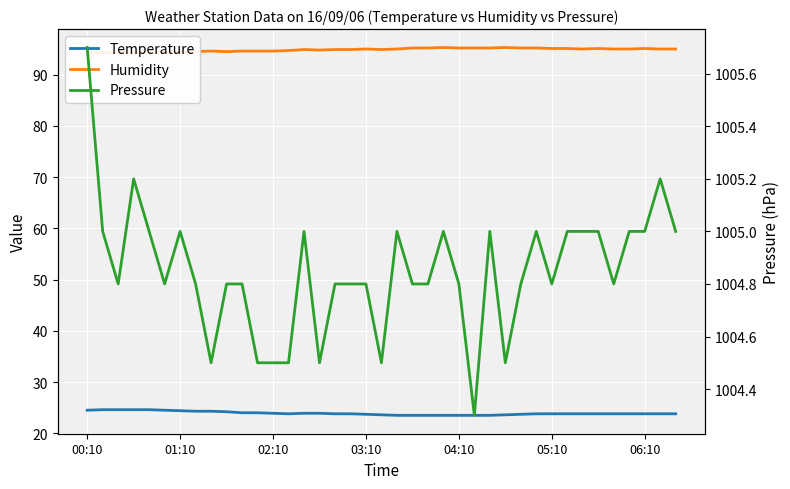

Is the value of Pressure at 23 greater than the value of Humidity at 05:10?

Yes